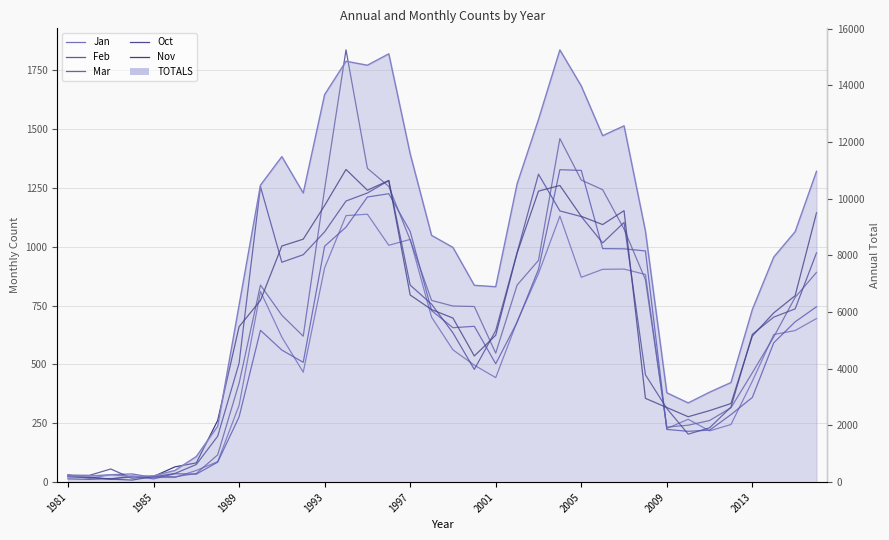

How many times do Oct and Feb cross each other?

13